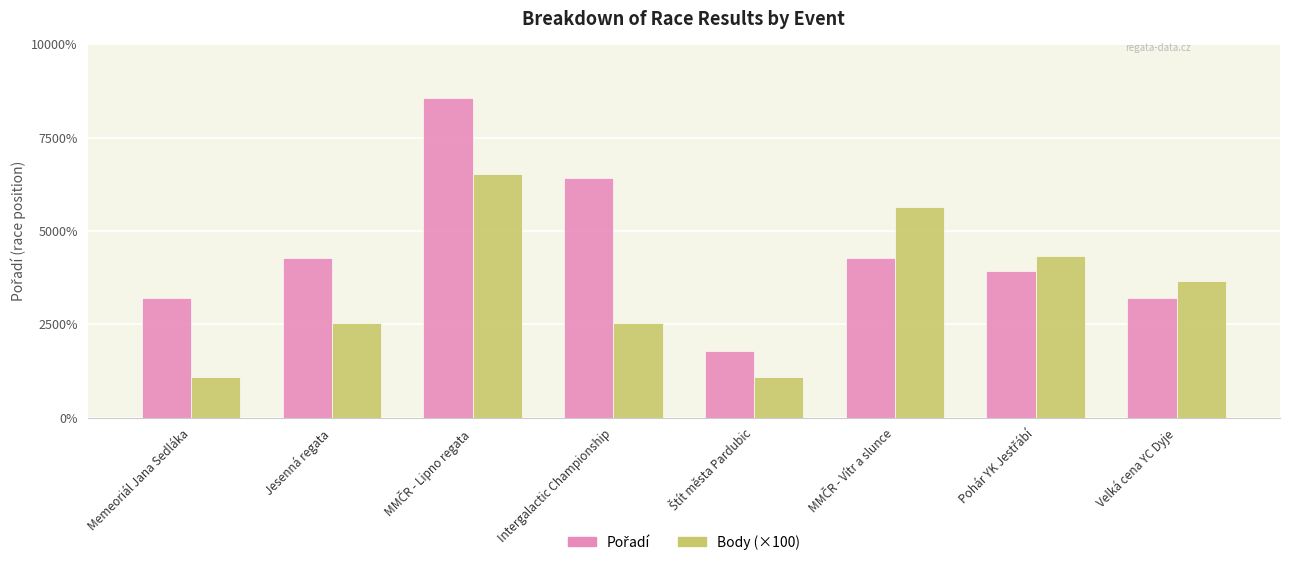

List the series in order of their overall mean, highest first.

Pořadí, Body (×100)